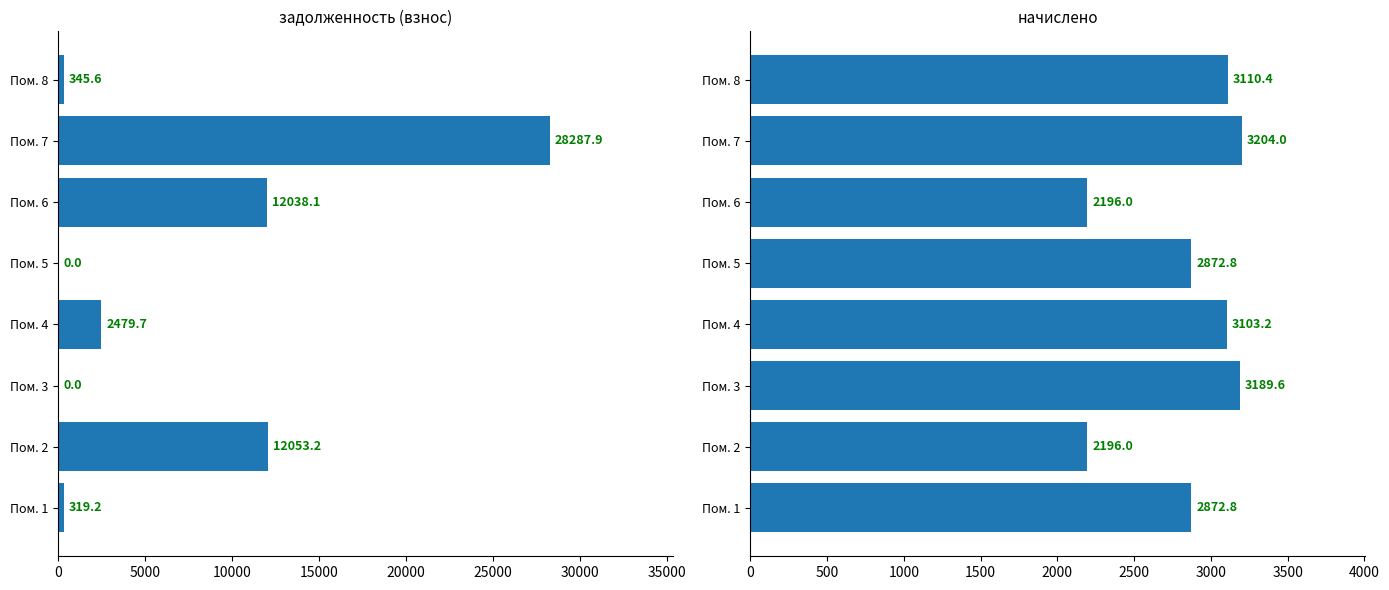

What is the approximate value of начислено at Пом. 8?

3110.4